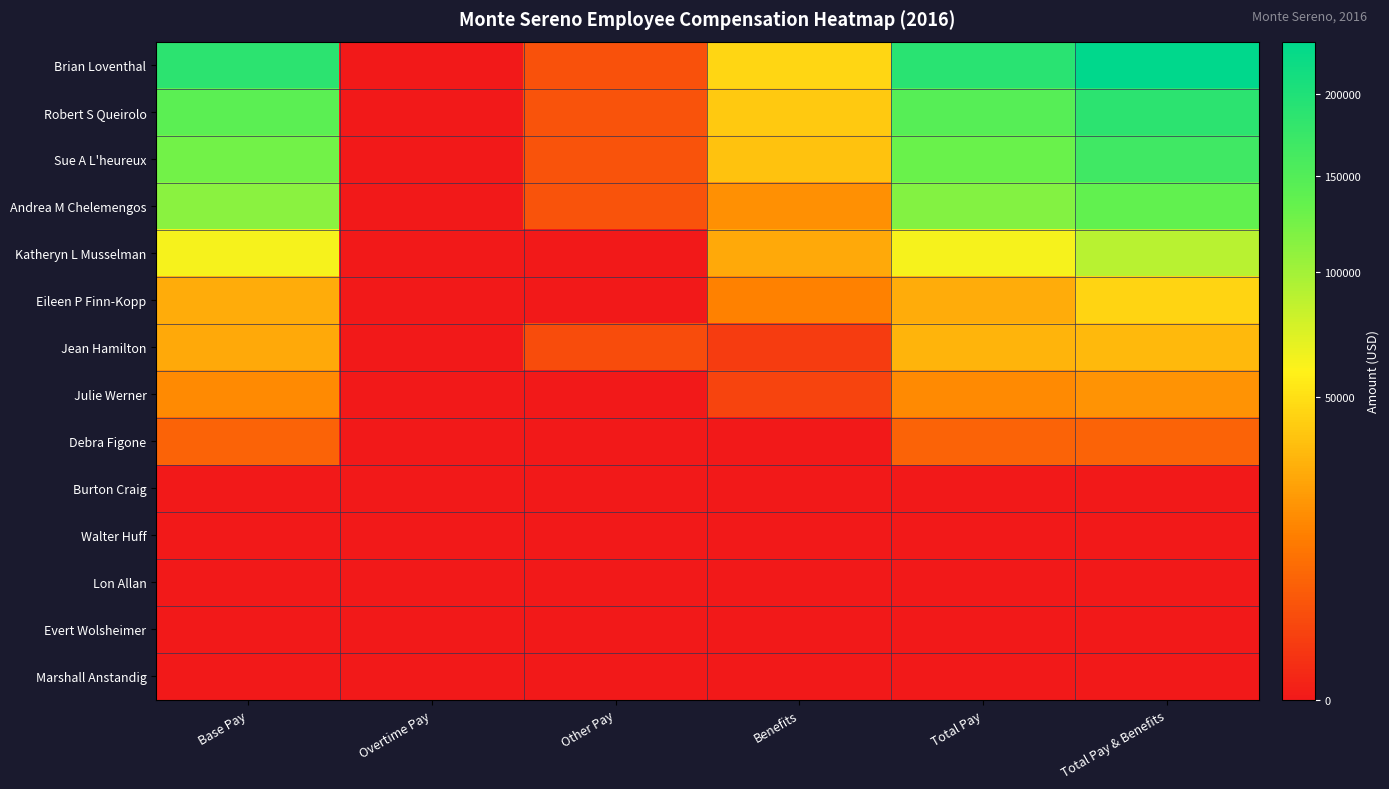

Rank the series at Other Pay from lowest to highest value.

Katheryn L Musselman, Eileen P Finn-Kopp, Julie Werner, Debra Figone, Burton Craig, Walter Huff, Lon Allan, Evert Wolsheimer, Marshall Anstandig, Jean Hamilton, Brian Loventhal, Andrea M Chelemengos, Robert S Queirolo, Sue A L'heureux